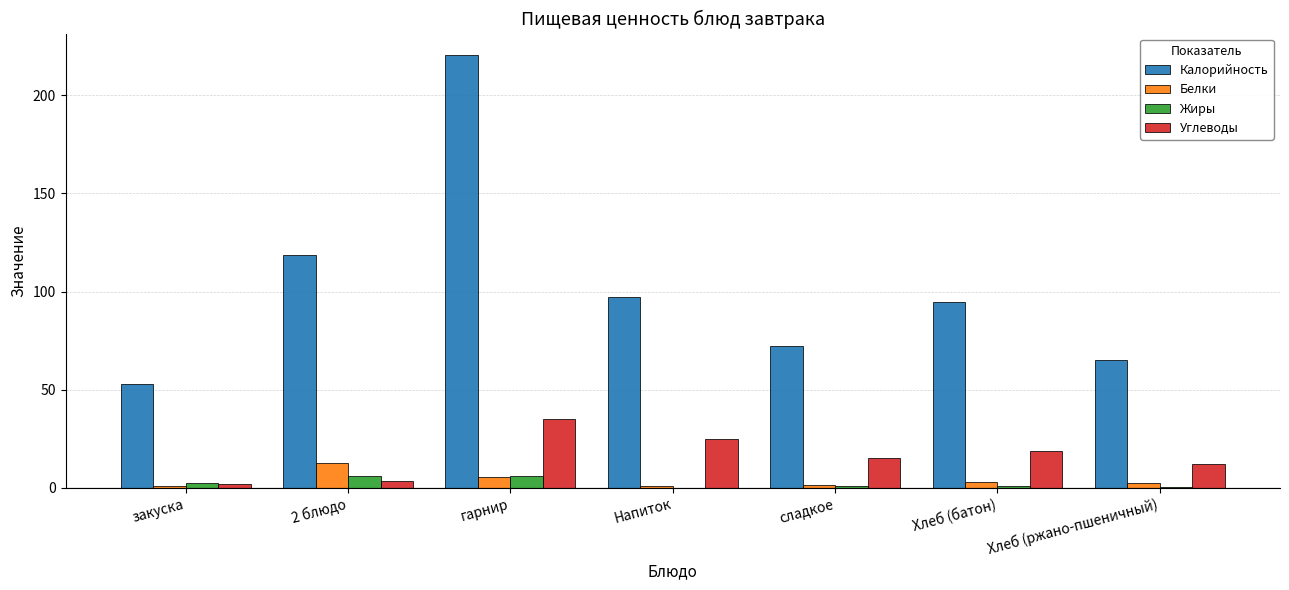

What is the maximum value for Калорийность?

220.5